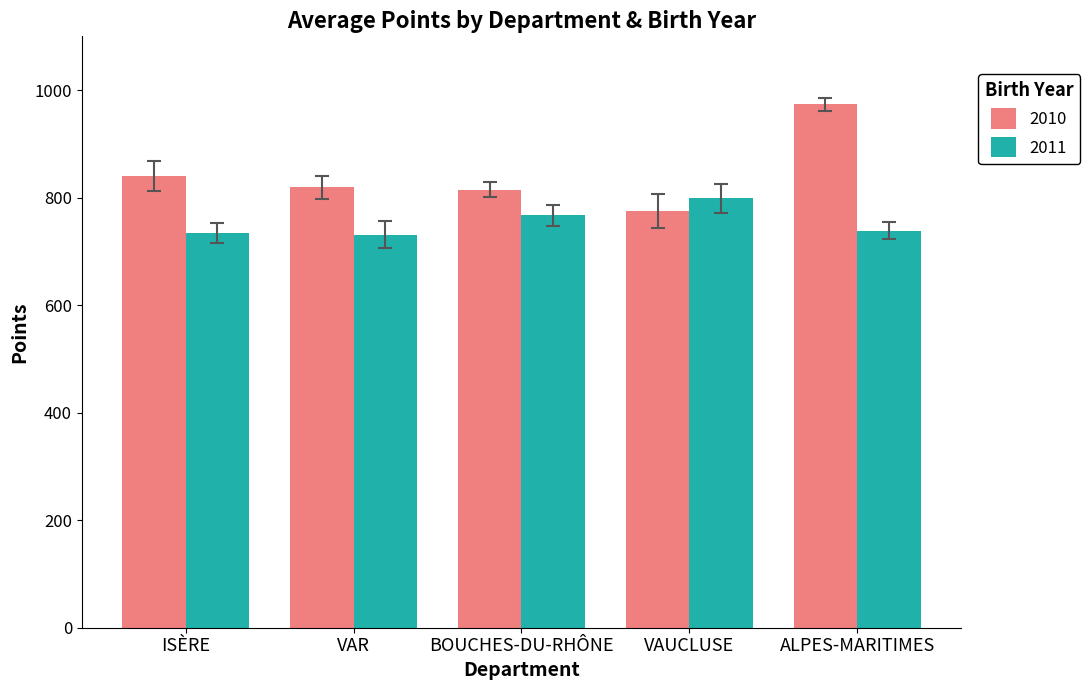

True or false: 2010 has a value of 974.0 at ALPES-MARITIMES.

True